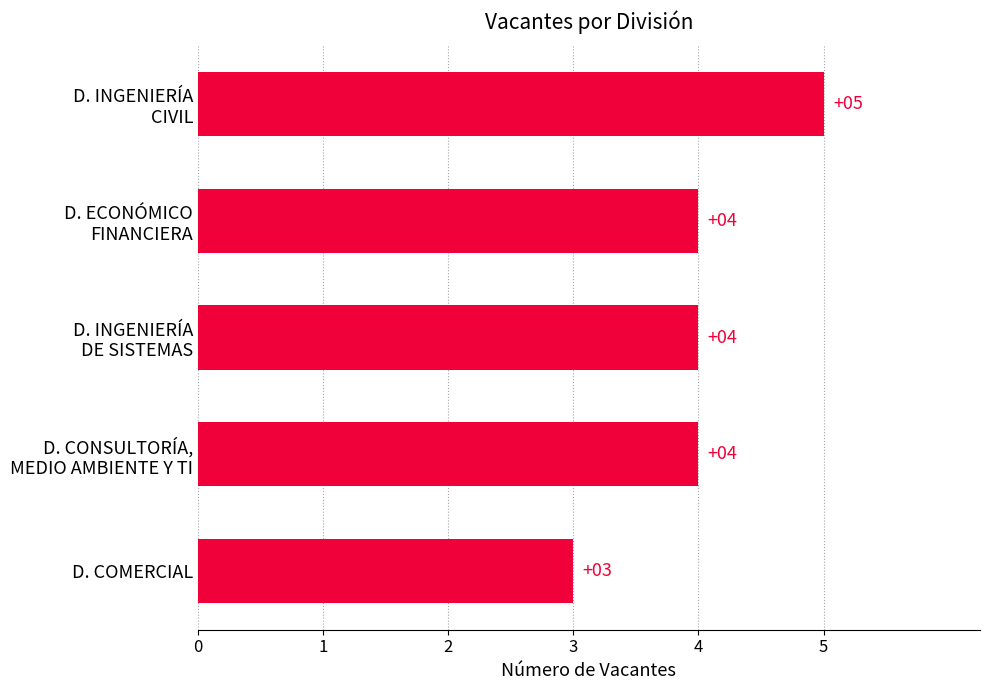

How many values are between 4 and 5?

4